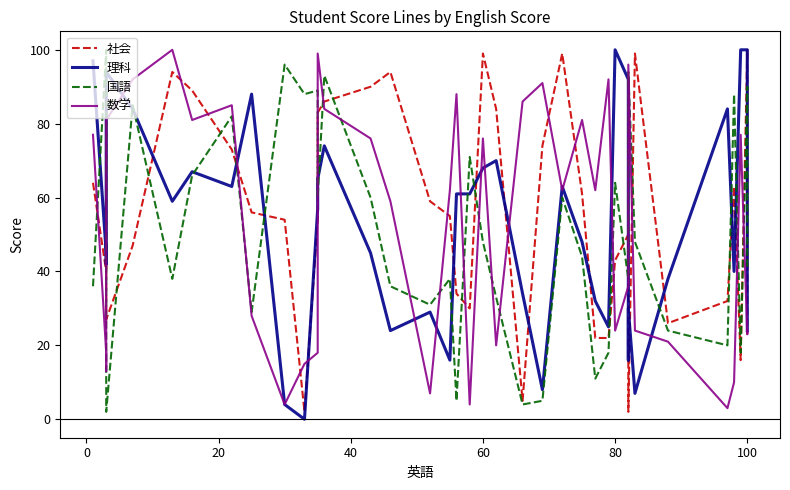

True or false: 数学 has a value of 3 at 20.

False